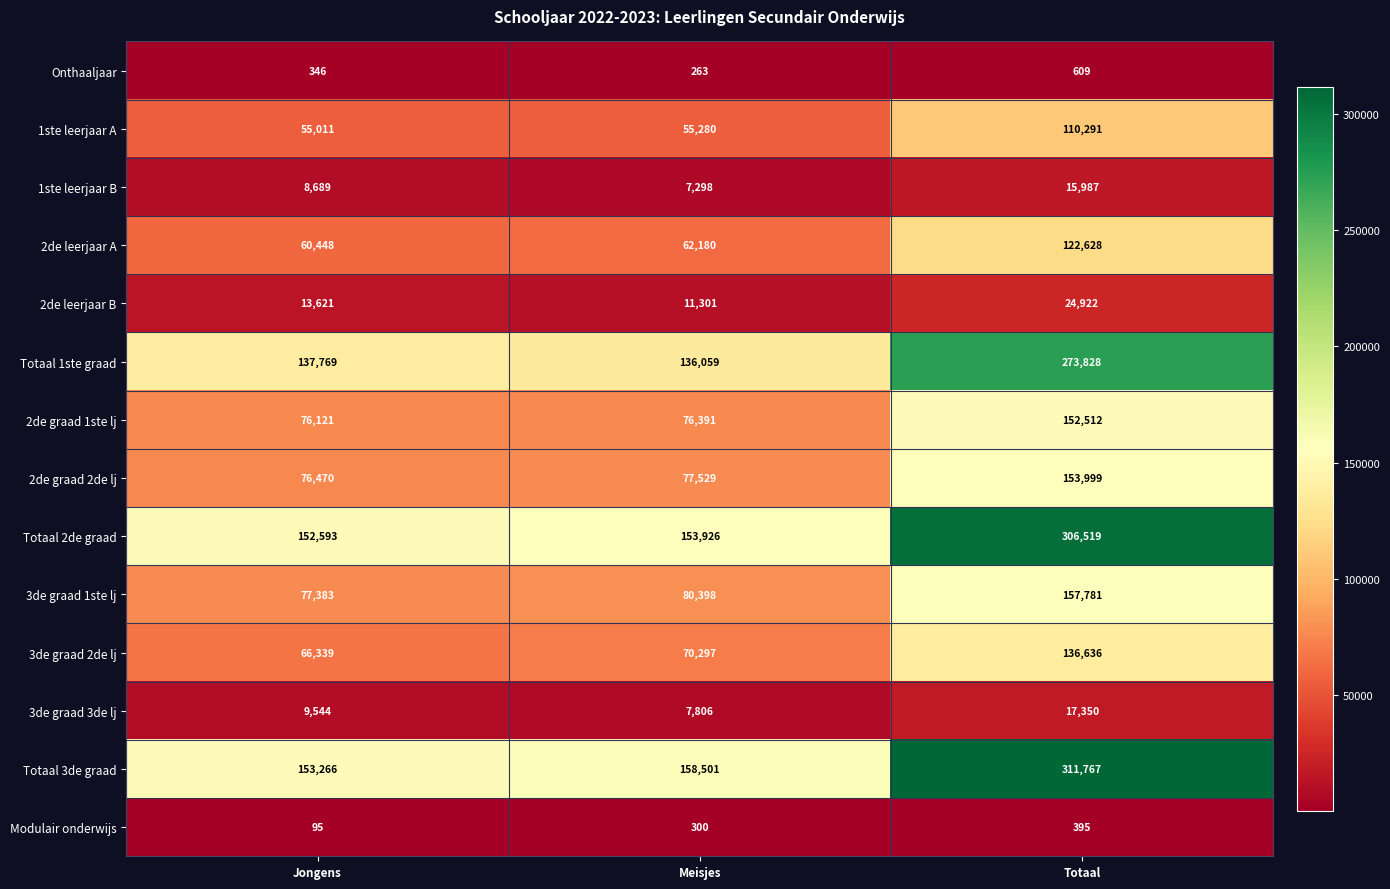

At which label does 1ste leerjaar B reach its peak?

Totaal